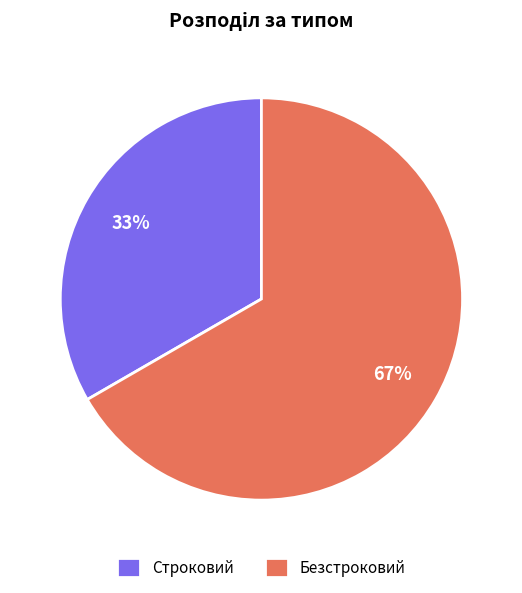

Which has a higher value, Безстроковий or Строковий?

Безстроковий